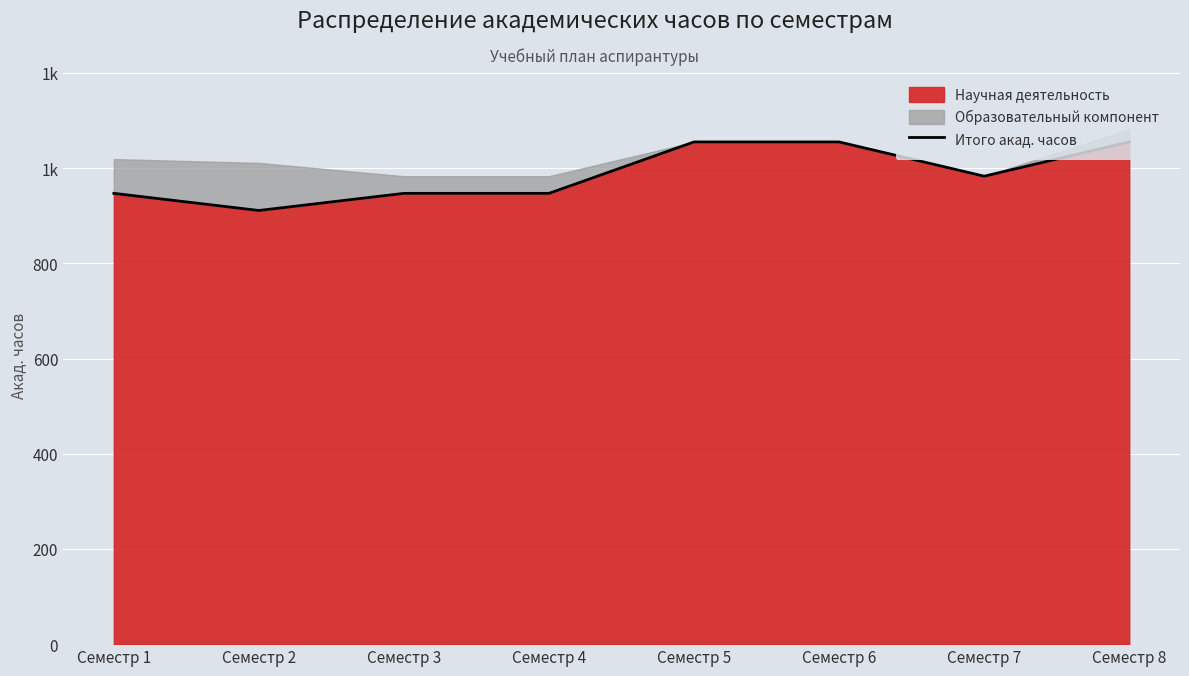

Where is the data nearest to the value 983?

Семестр 7